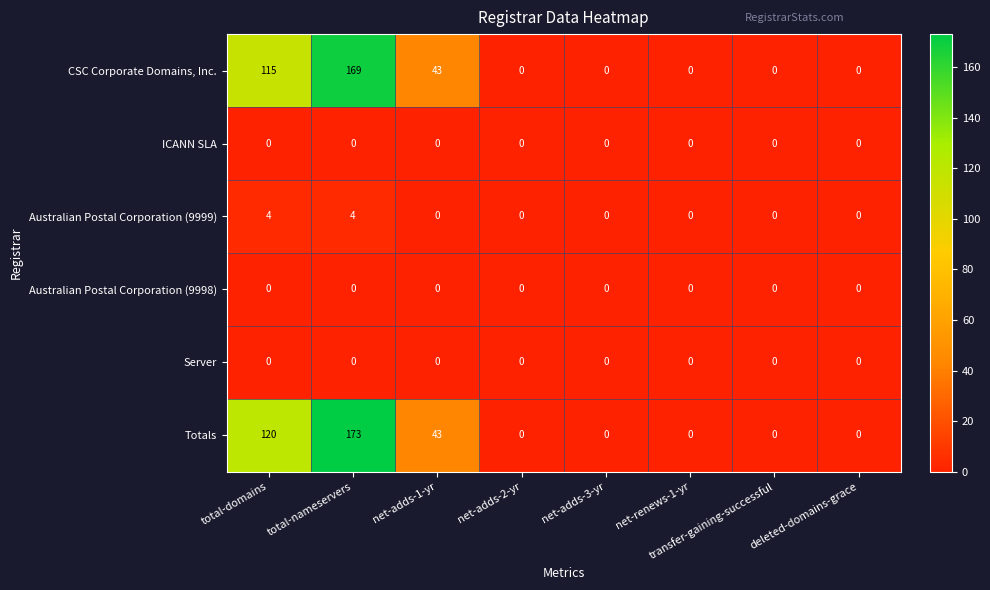

Which series has the widest spread of values?

Totals